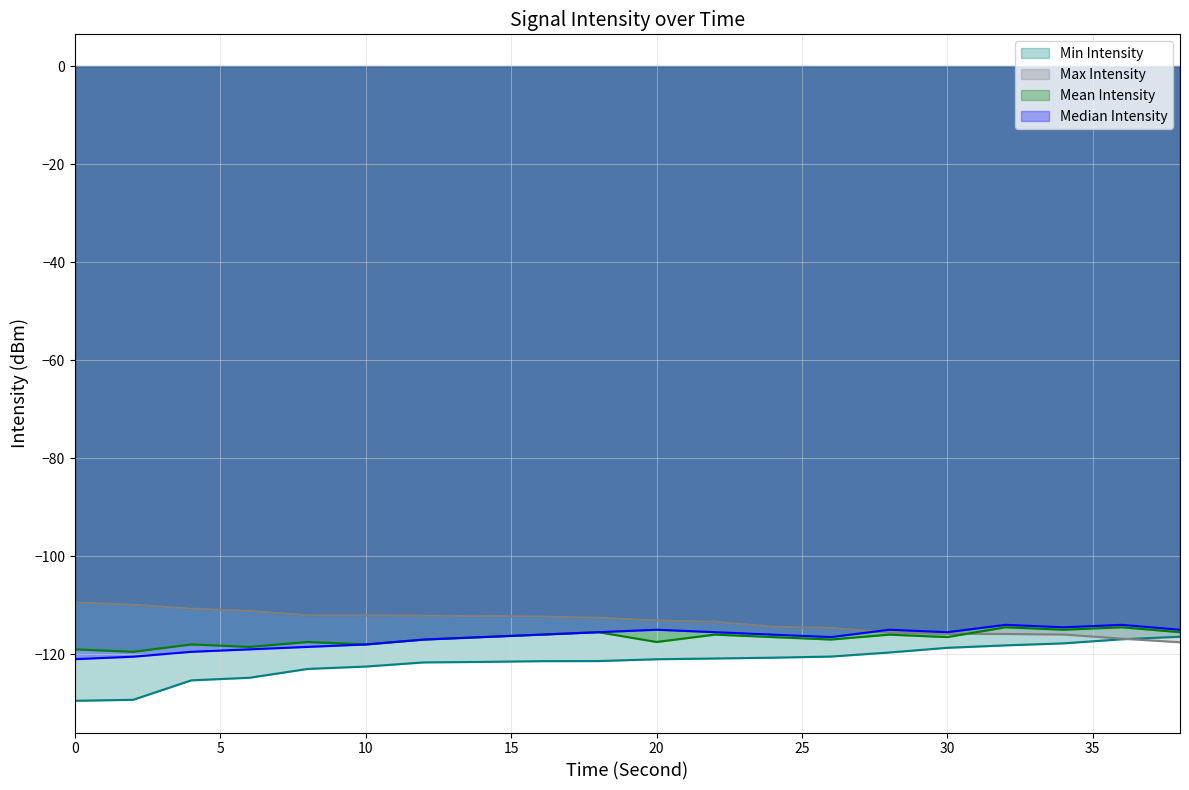

Which series has the widest spread of values?

Min Intensity